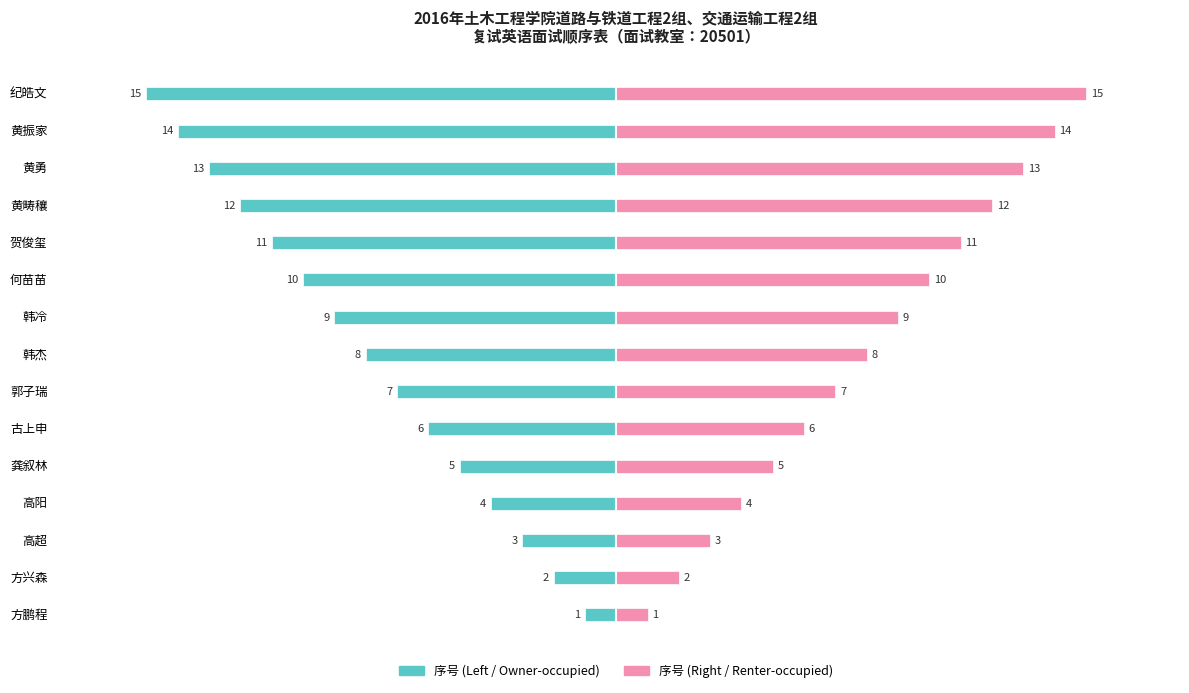

List the series in order of their overall mean, lowest first.

序号 (Left), 序号 (Right)